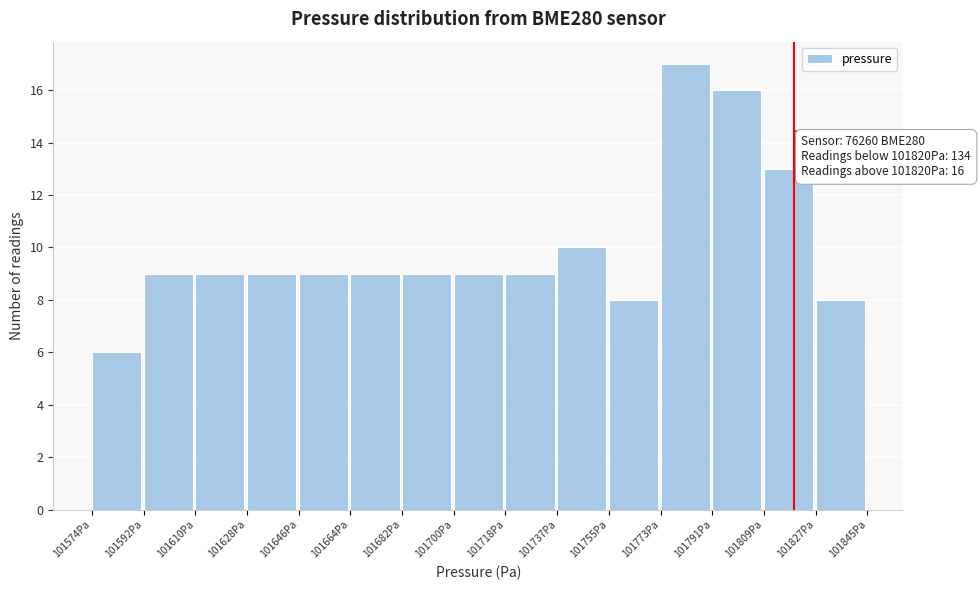

Which range on the x-axis has the tallest bar?

101774 to 101792